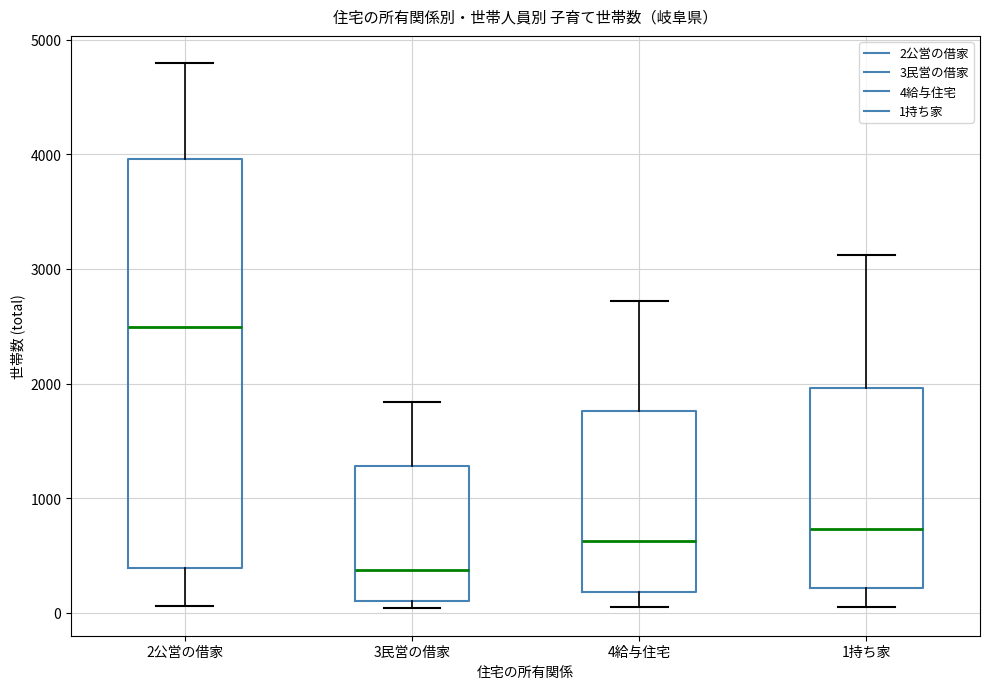

Which box's median line is the lowest?

3民営の借家